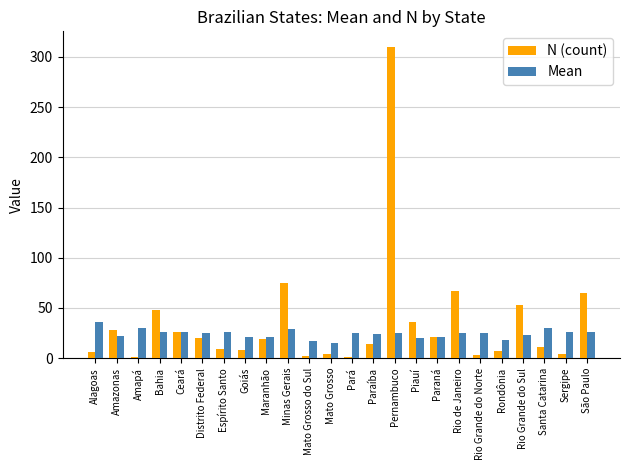

What is the difference between the Mean values at Maranhão and Distrito Federal?

3.5